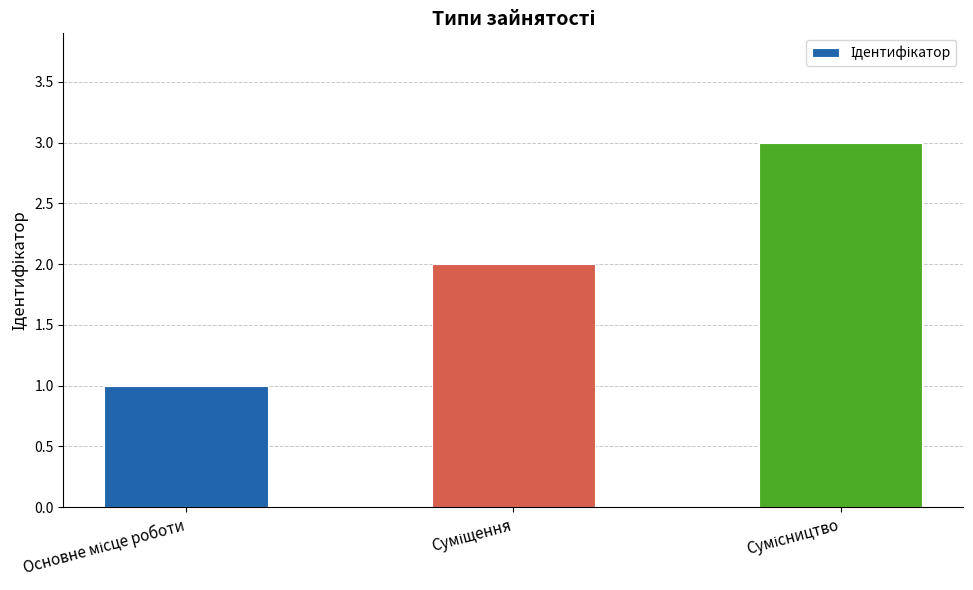

What is the maximum value shown in the chart?

3